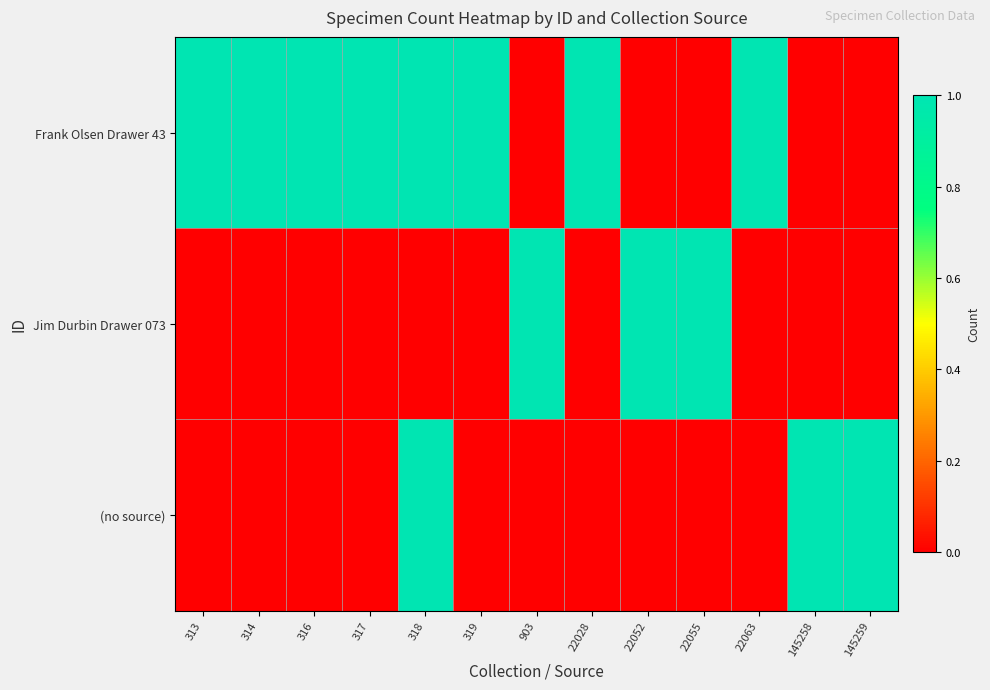

Which category has the highest value across all series?

313